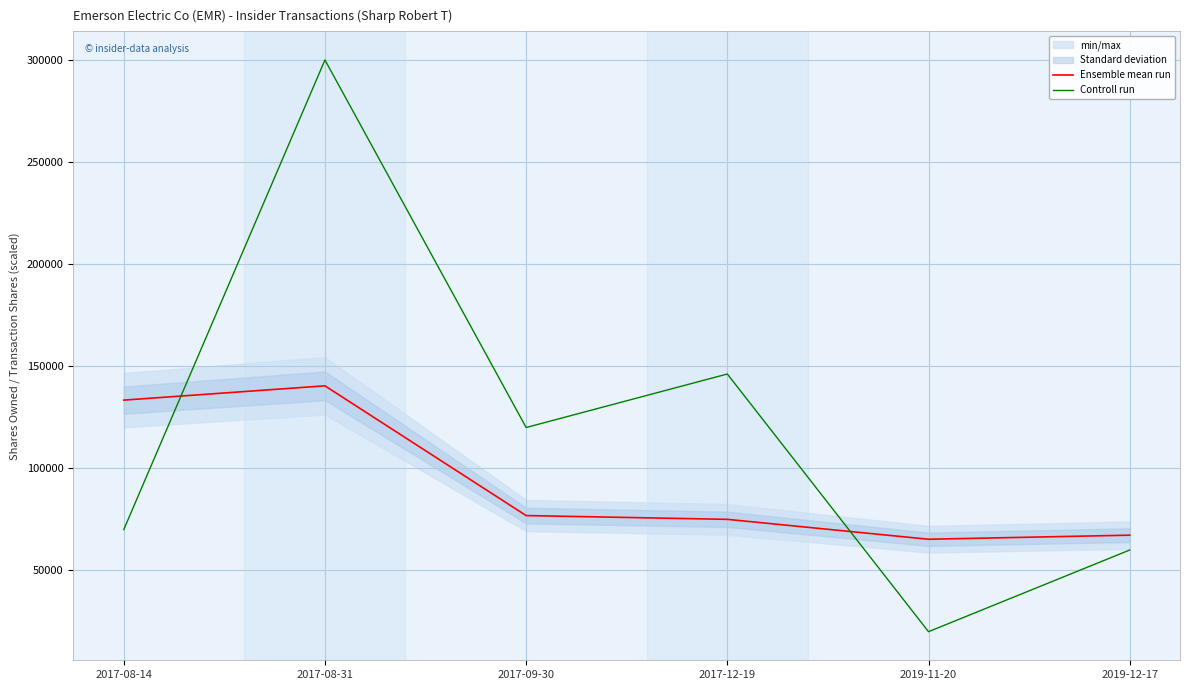

True or false: Controll run has more than 0 points higher than both neighbors.

True